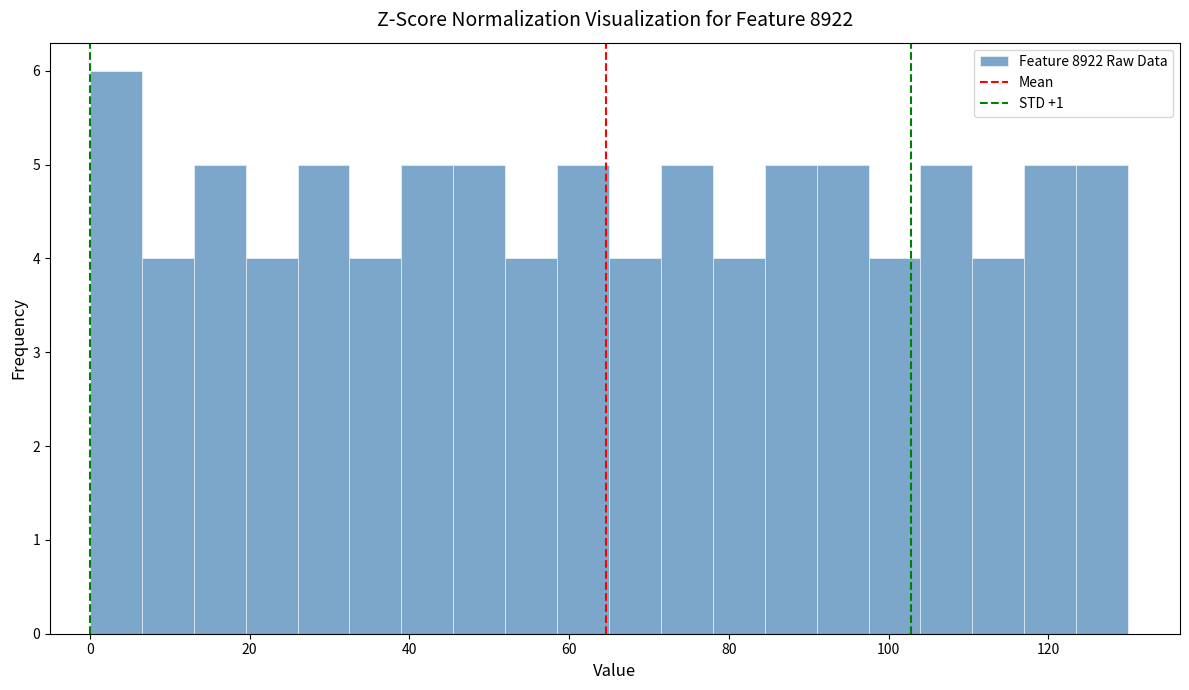

Read against the x-axis, roughly where is the centre of the tallest bar?

4